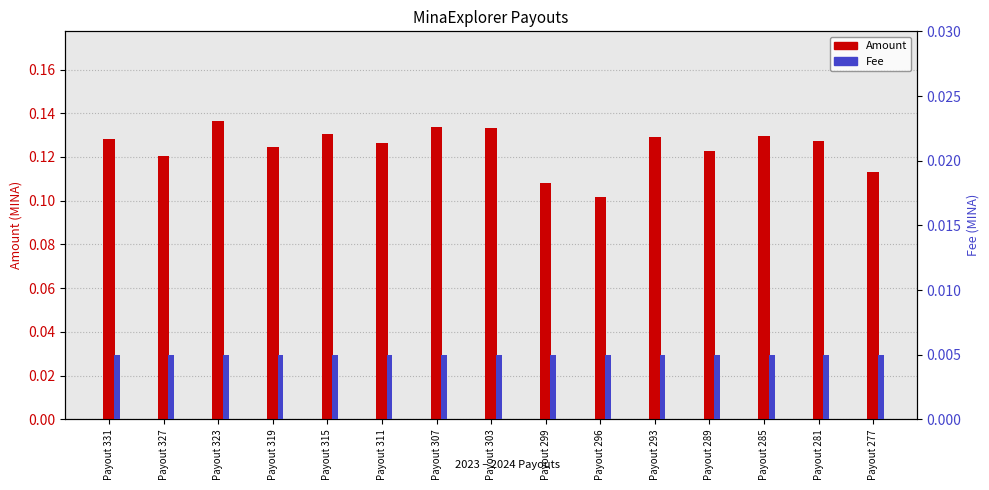

Is it true that Fee equals 0.0 at Payout 299?

True